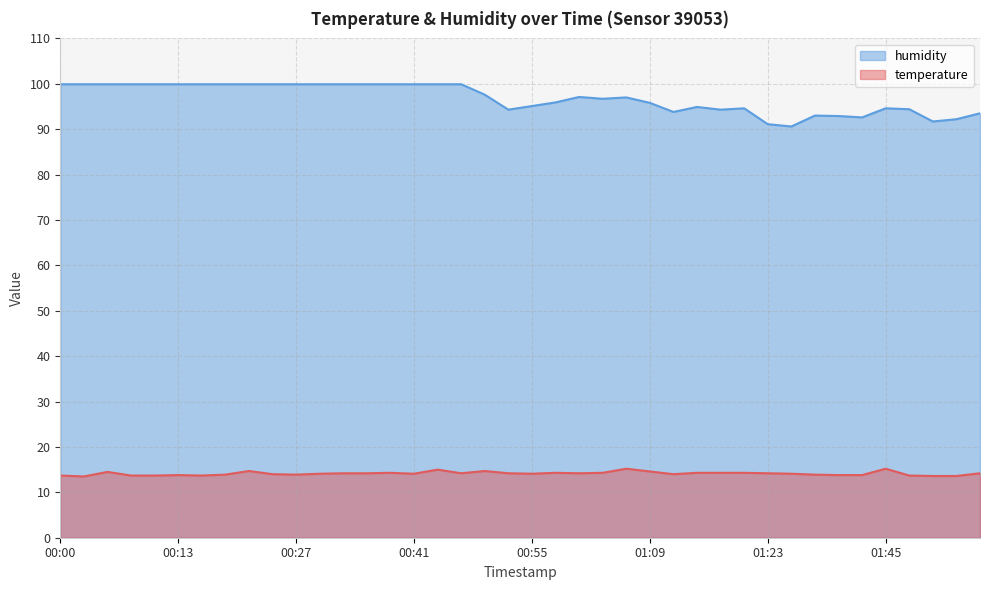

True or false: temperature and humidity cross at least once.

False